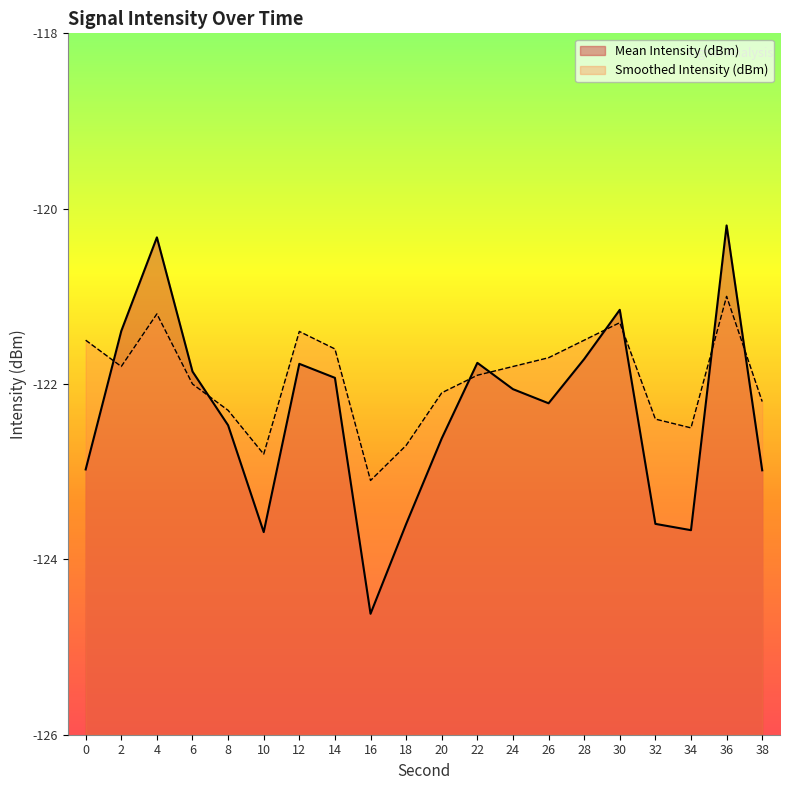

At 12, list the series in order from largest to smallest.

Smoothed Intensity (dBm), Mean Intensity (dBm)